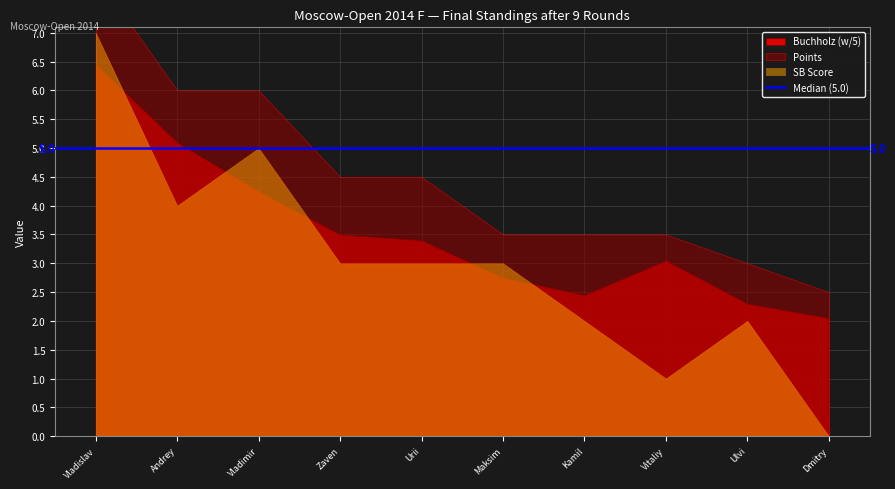

Which series ends up on top after the final intersection of Points and Median?

Median